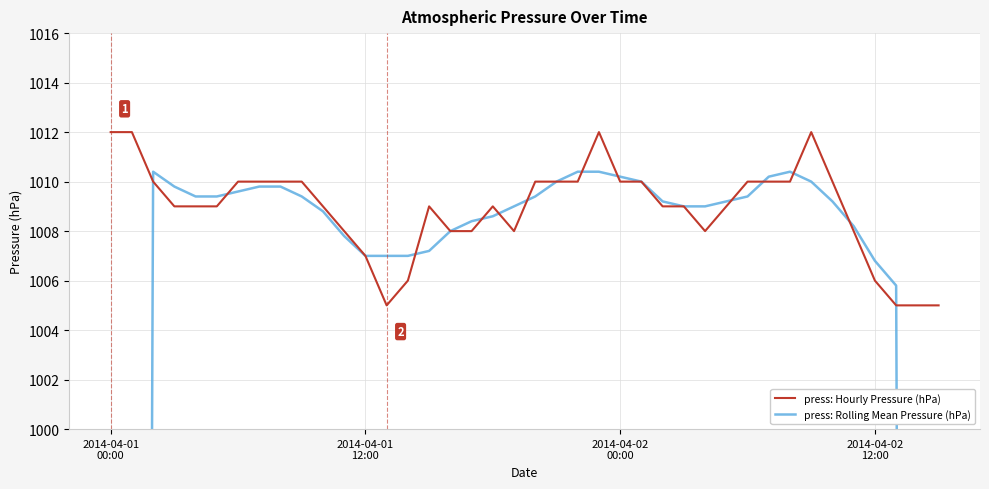

How many press: Hourly Pressure (hPa) values are between 1008 and 1010?

29